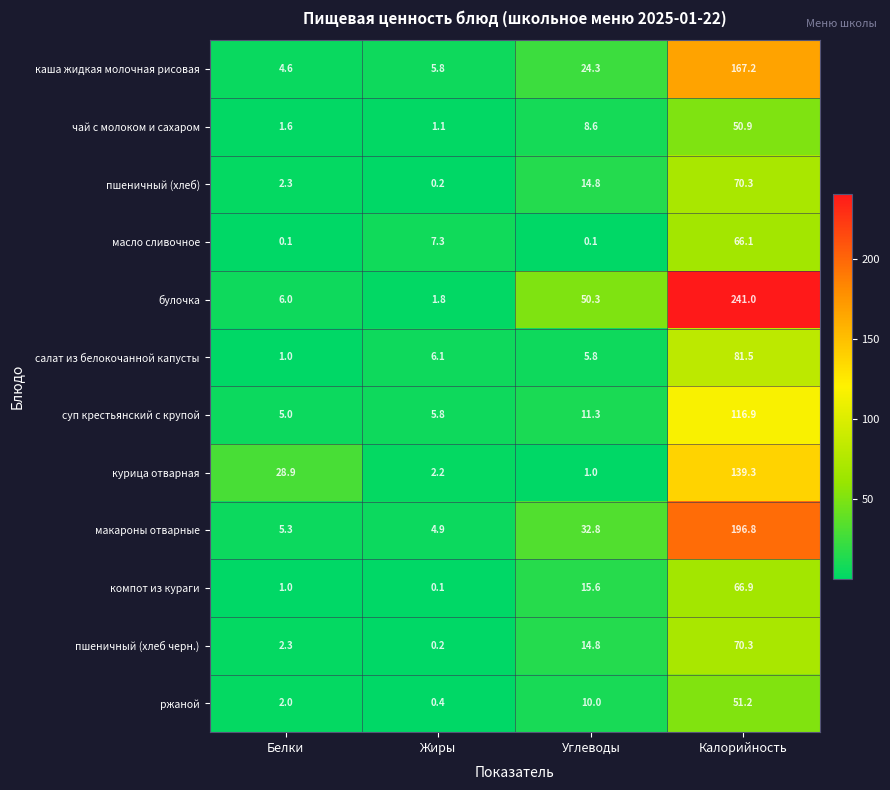

The value of пшеничный (хлеб) at Белки is 1.6. True or false?

False